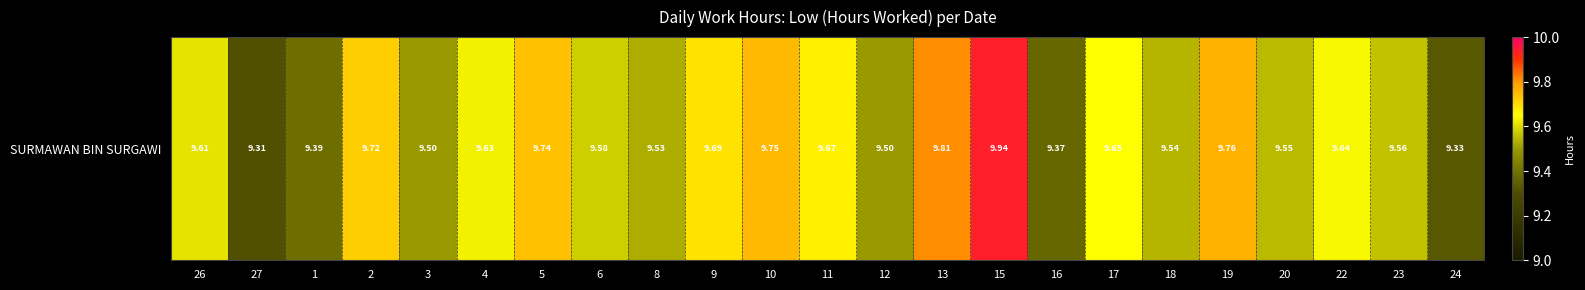

List the labels in order of value, smallest first.

27, 24, 16, 1, 3, 12, 8, 18, 20, 23, 6, 26, 4, 22, 17, 11, 9, 2, 5, 10, 19, 13, 15